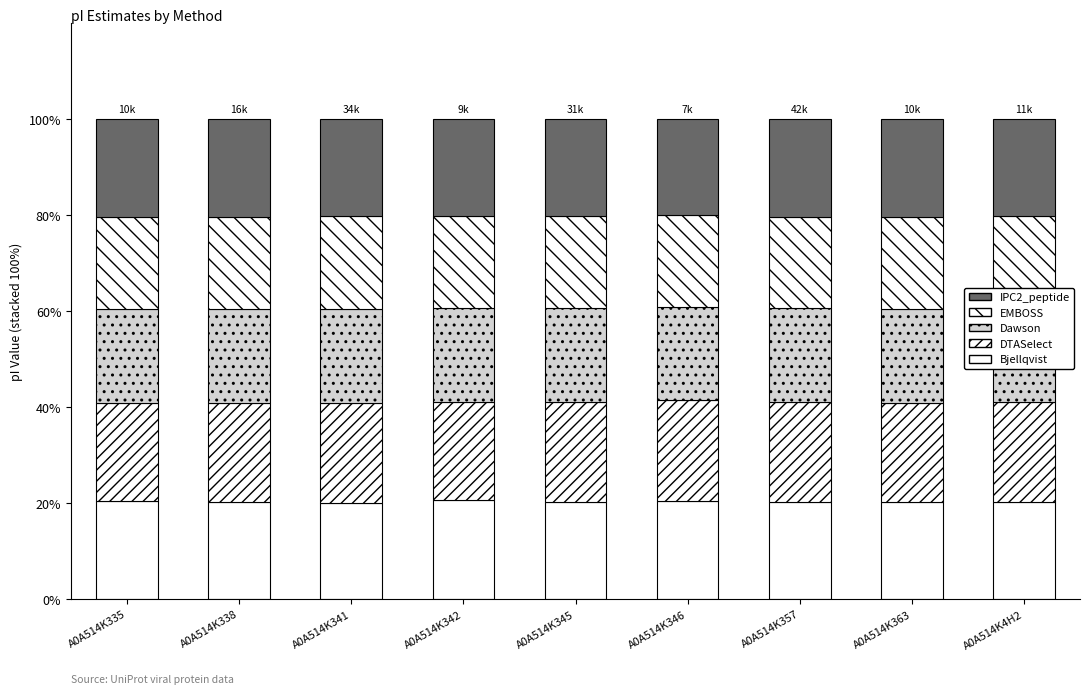

List the series in order of their peak value, highest first.

DTASelect, Bjellqvist, IPC2_peptide, Dawson, EMBOSS